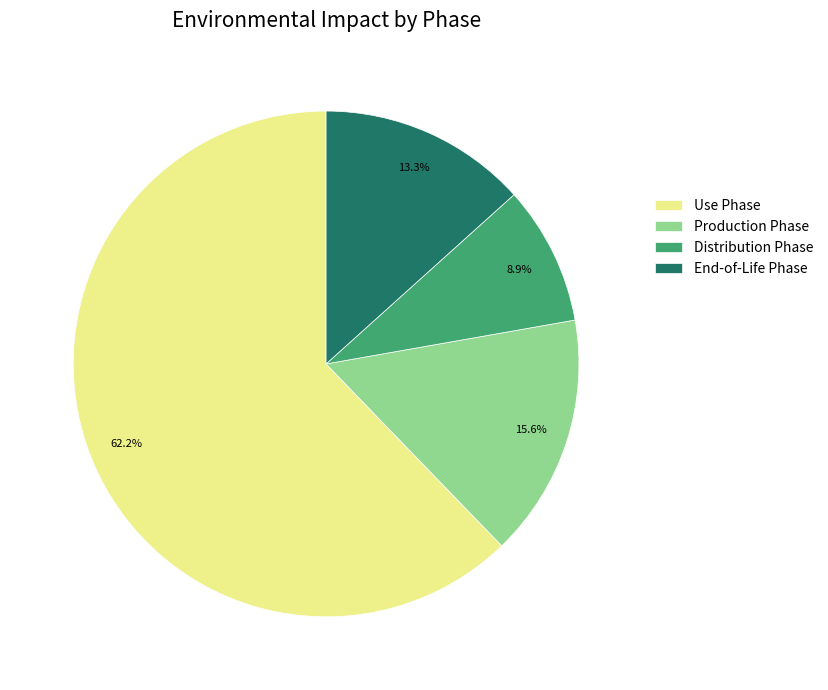

Rank the categories by value from lowest to highest.

Distribution Phase, End-of-Life Phase, Production Phase, Use Phase